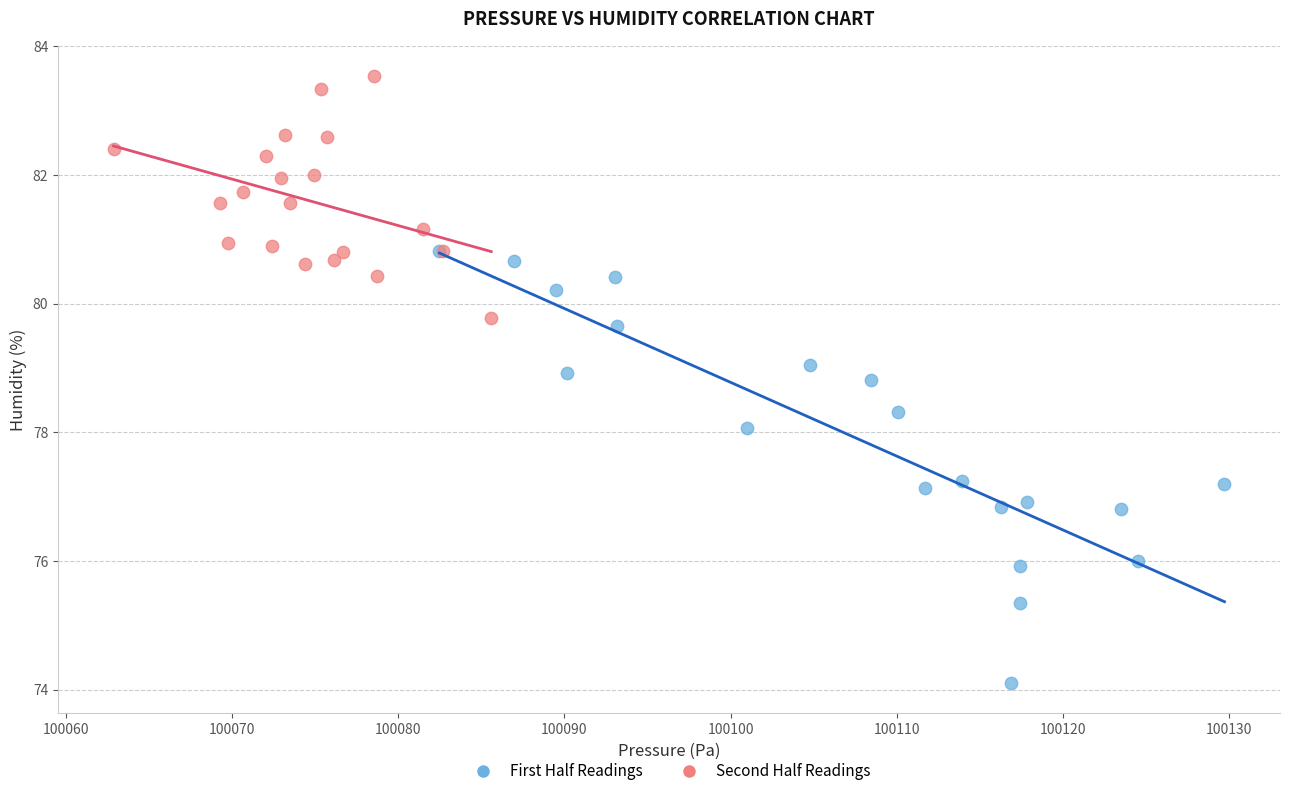

Which series has the largest Y range (max minus min)?

First Half Readings